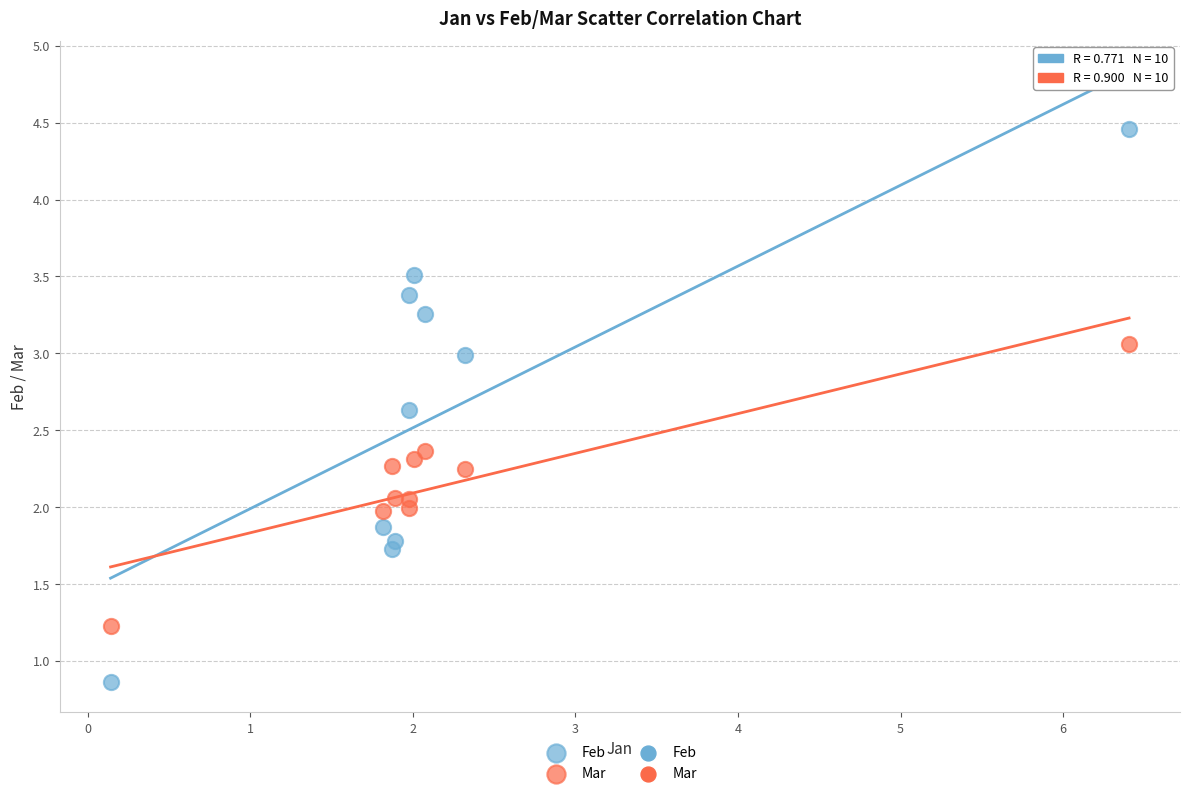

Across all data points, what is the range of Y values (max minus min)?

3.6